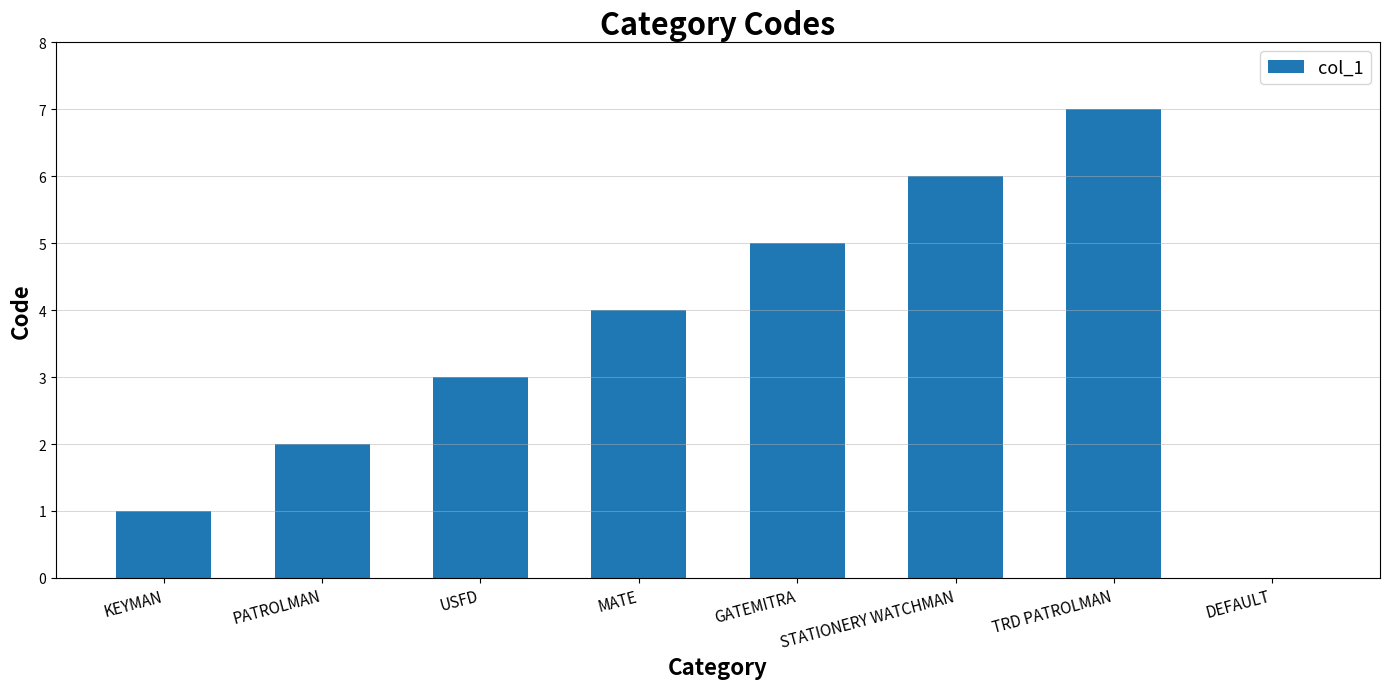

What is the sum of all values?

28